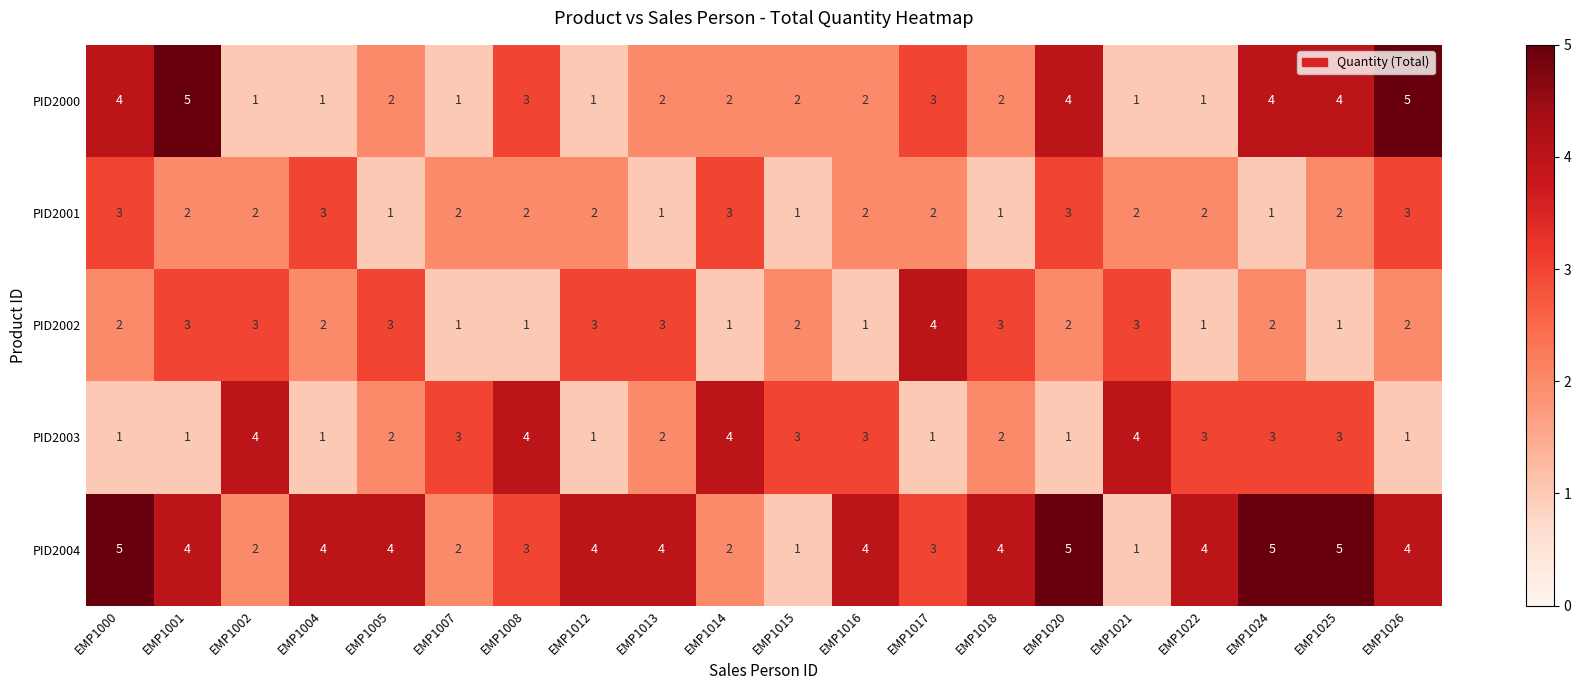

What is the sum of the PID2001 values at EMP1007 and EMP1001?

4